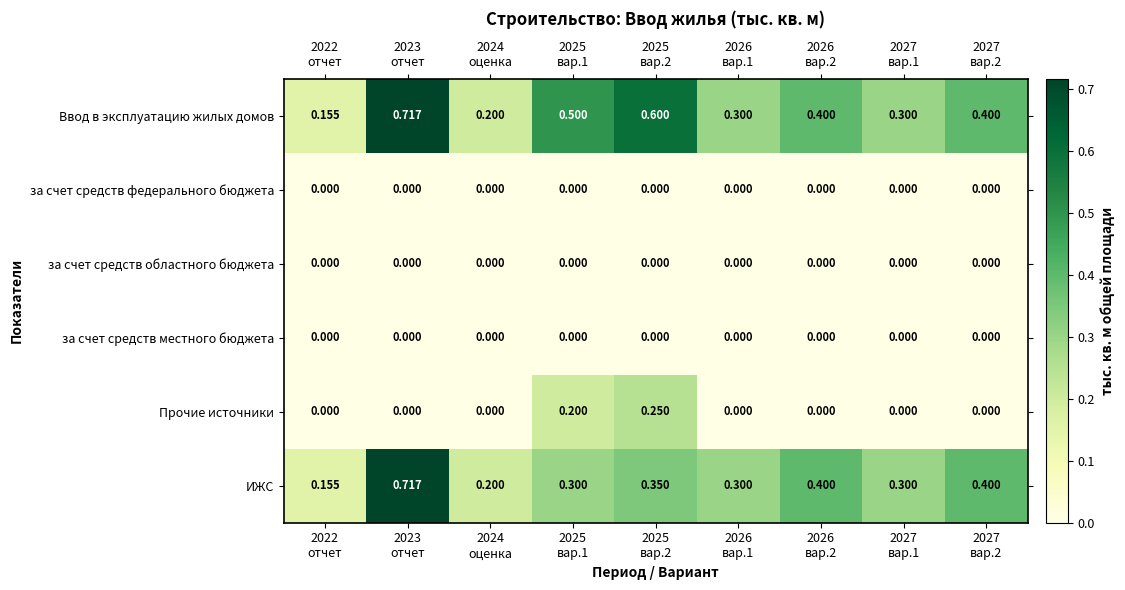

Which series has the largest total across all categories?

Ввод в эксплуатацию жилых домов